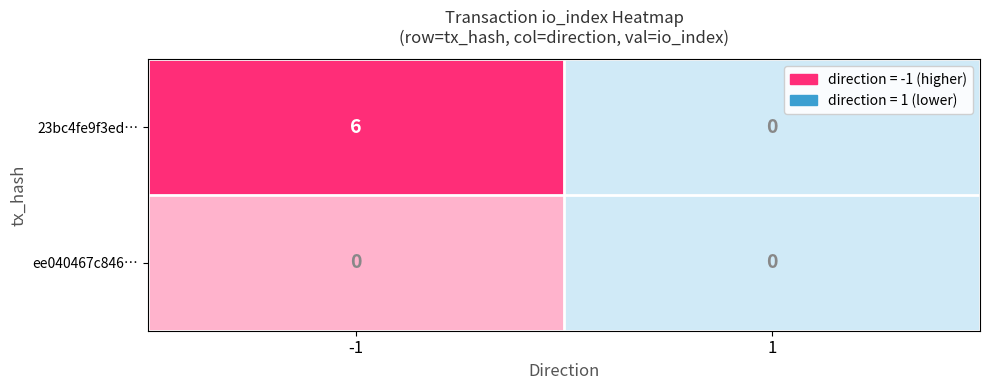

Which series has the largest total across all categories?

23bc4fe9f3ed1870396c29117999c93bdb4e86d